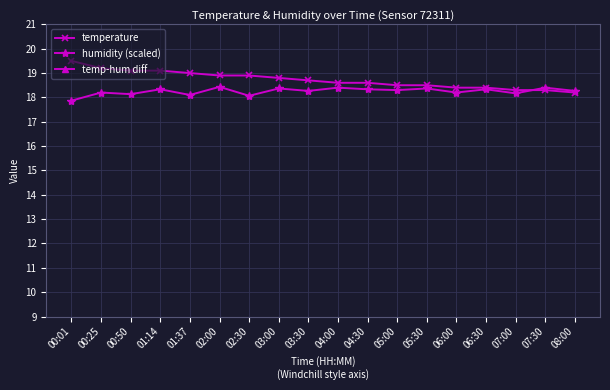

Is it true that temperature equals 18.7 at 03:30?

True